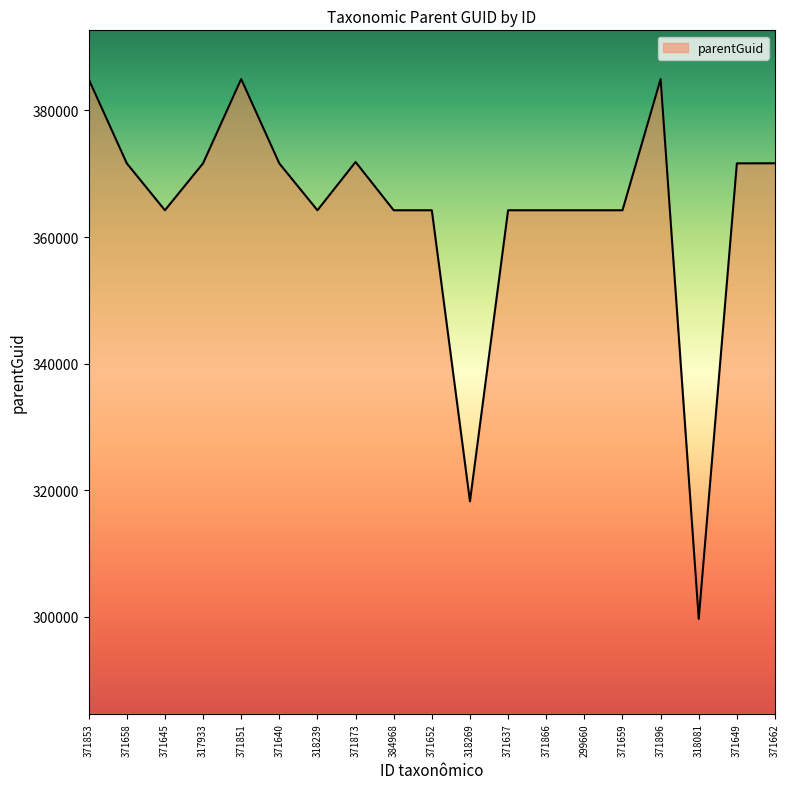

The value at 371640 is 133628. True or false?

False